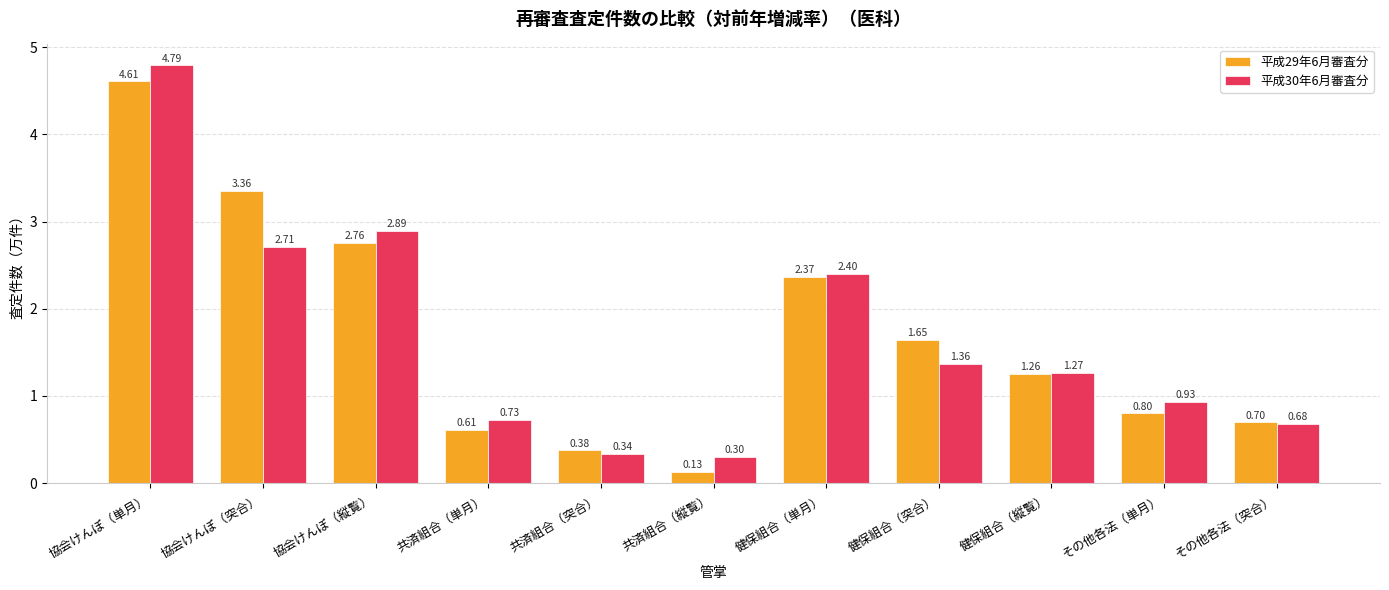

What is the difference between the maximum and minimum values in the 平成30年6月審査分 series?

4.5